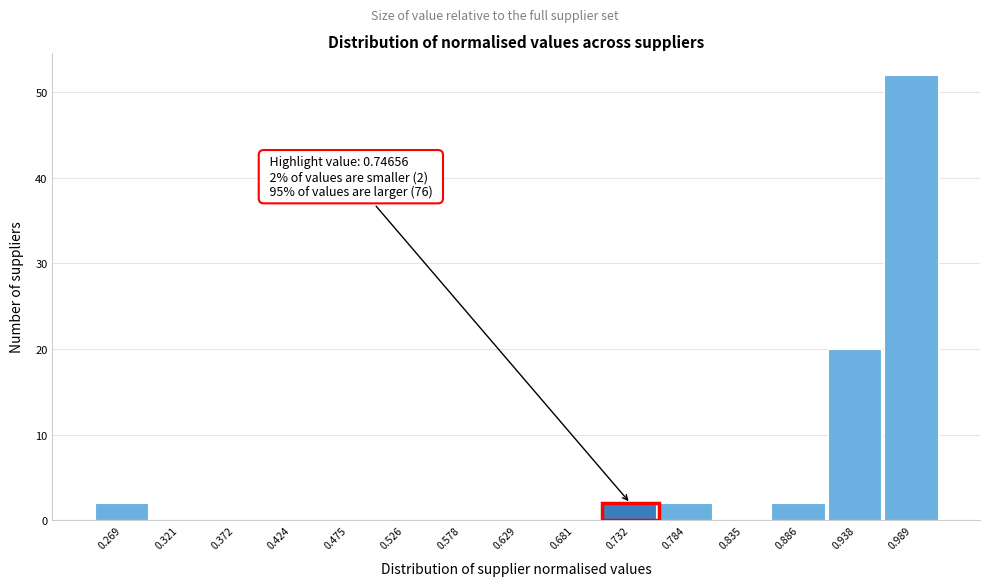

Reading right to left, extract all data points from this chart.

0.989=52	0.938=20	0.886=2	0.835=0	0.784=2	0.732=2	0.681=0	0.629=0	0.578=0	0.526=0	0.475=0	0.424=0	0.372=0	0.321=0	0.269=2